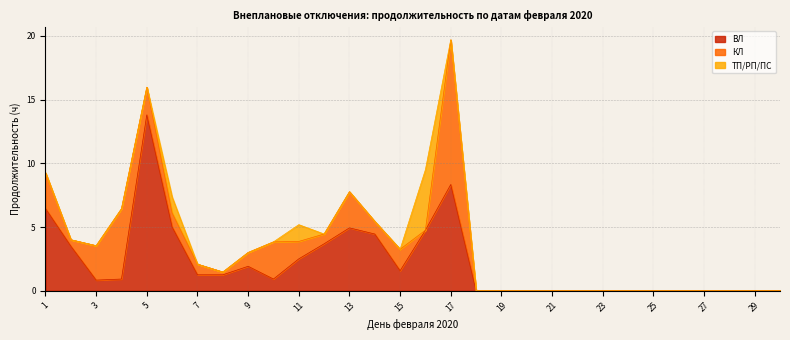

What is the difference between the ВЛ values at 14 and 1?

2.0